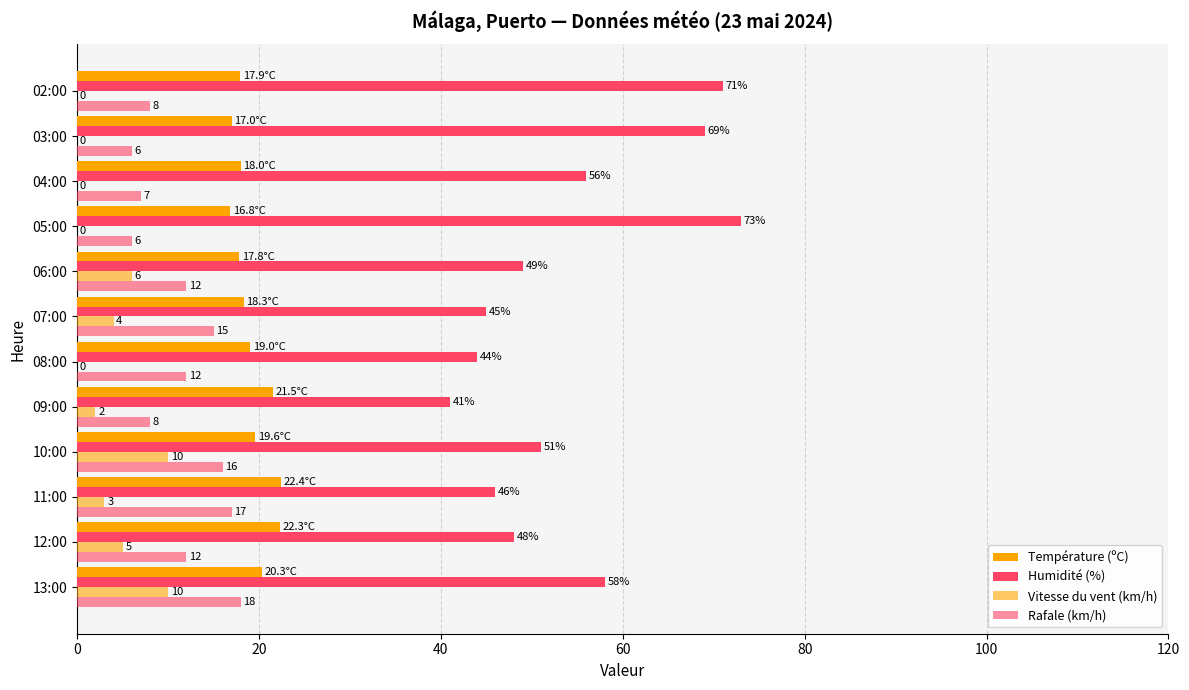

Count the number of data series in this chart.

4